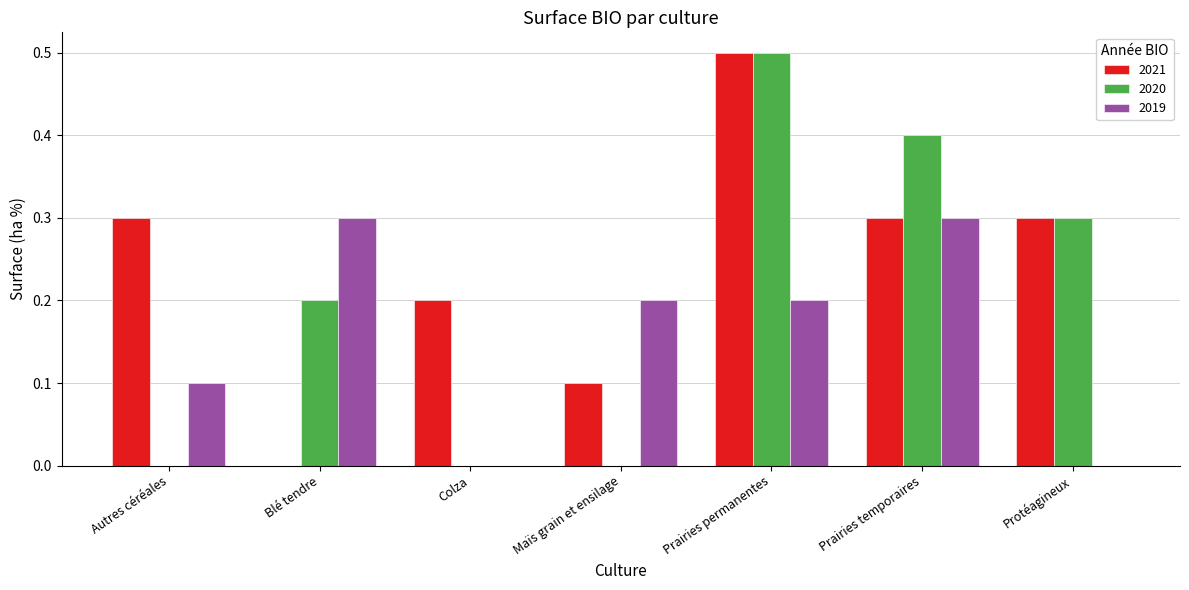

What are all the series names shown in the legend?

2021, 2020, 2019